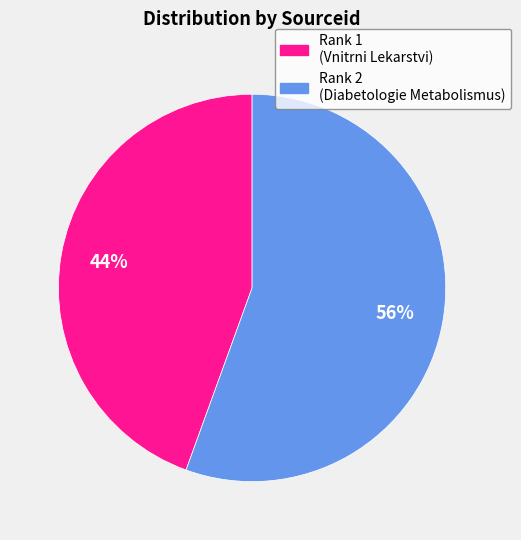

Which has a higher value, Rank 2 (Diabetologie Metabolismus) or Rank 1 (Vnitrni Lekarstvi)?

Rank 2 (Diabetologie Metabolismus)